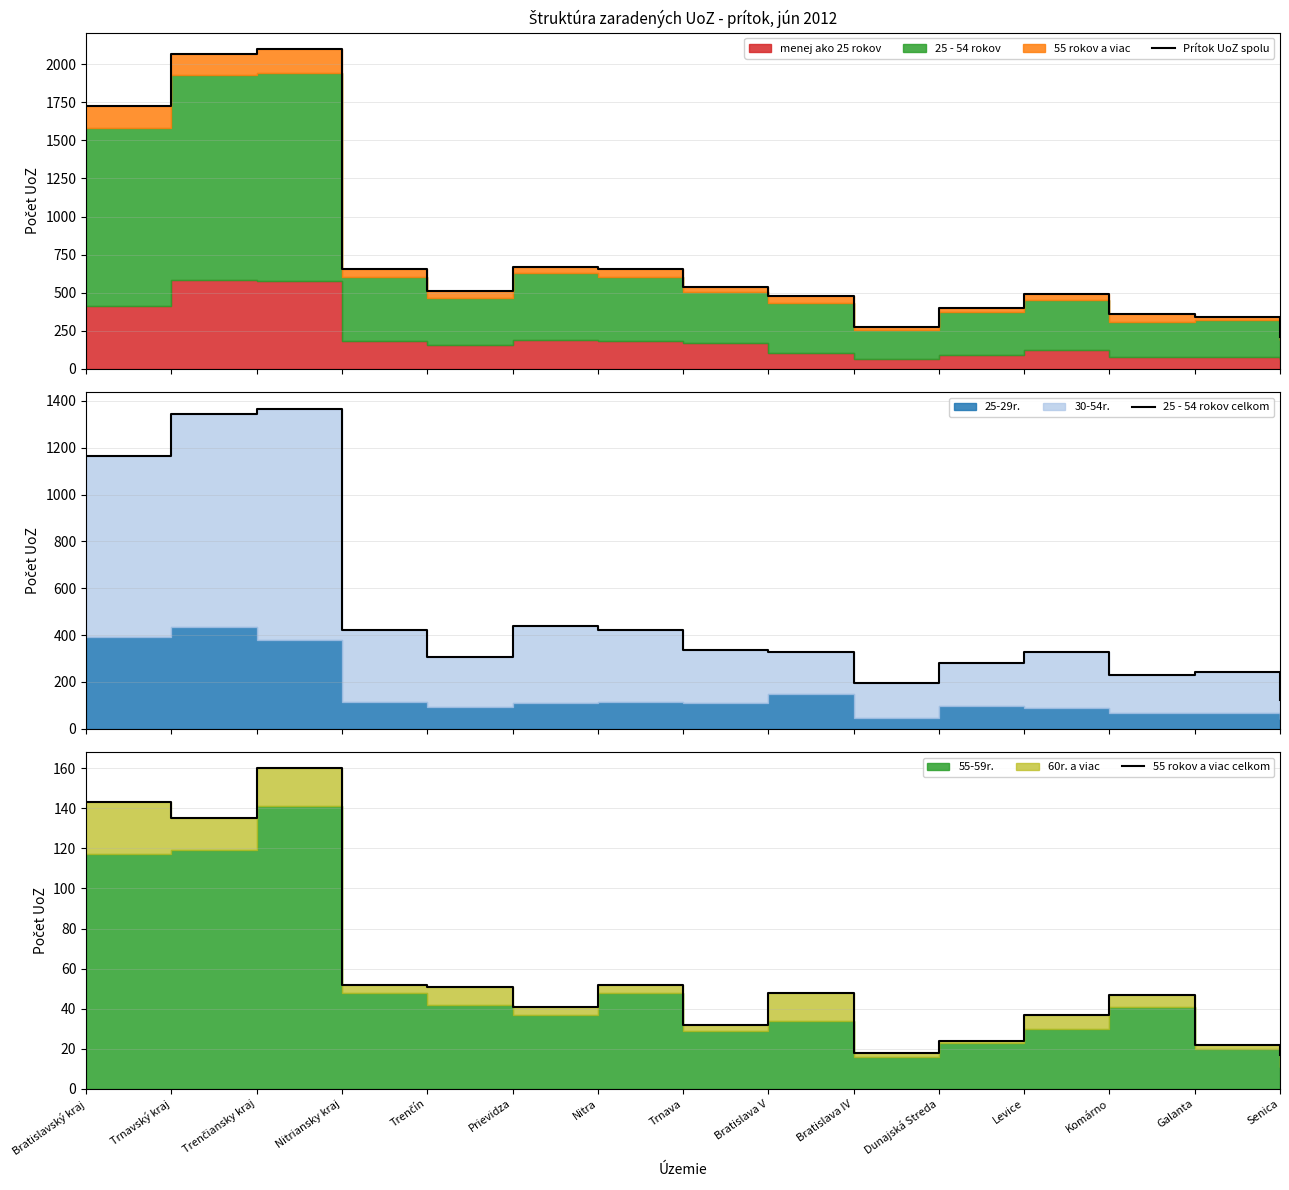

List the labels in order of 25 - 54 rokov celkom value, smallest first.

Senica, Bratislava IV, Komárno, Galanta, Dunajská Streda, Trenčín, Bratislava V, Levice, Trnava, Nitriansky kraj, Nitra, Prievidza, Bratislavský kraj, Trnavský kraj, Trenčiansky kraj